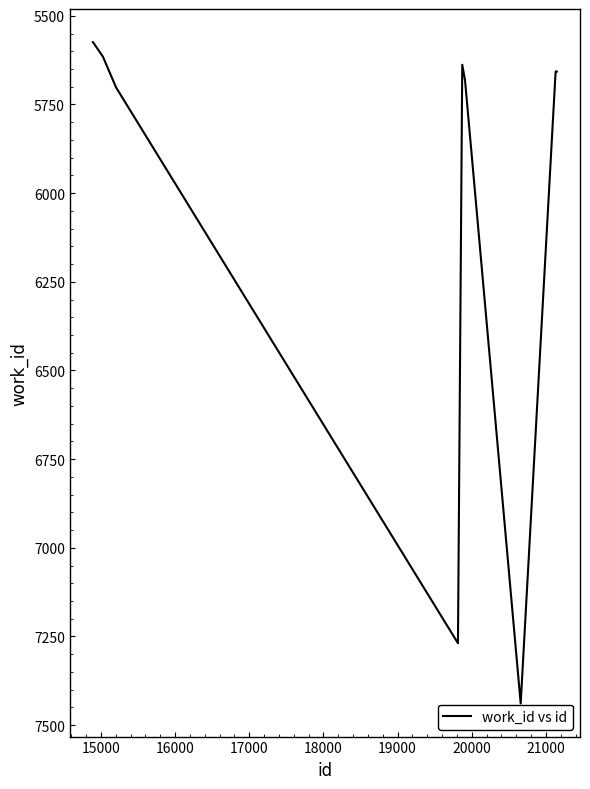

How many lines are shown in the chart?

1